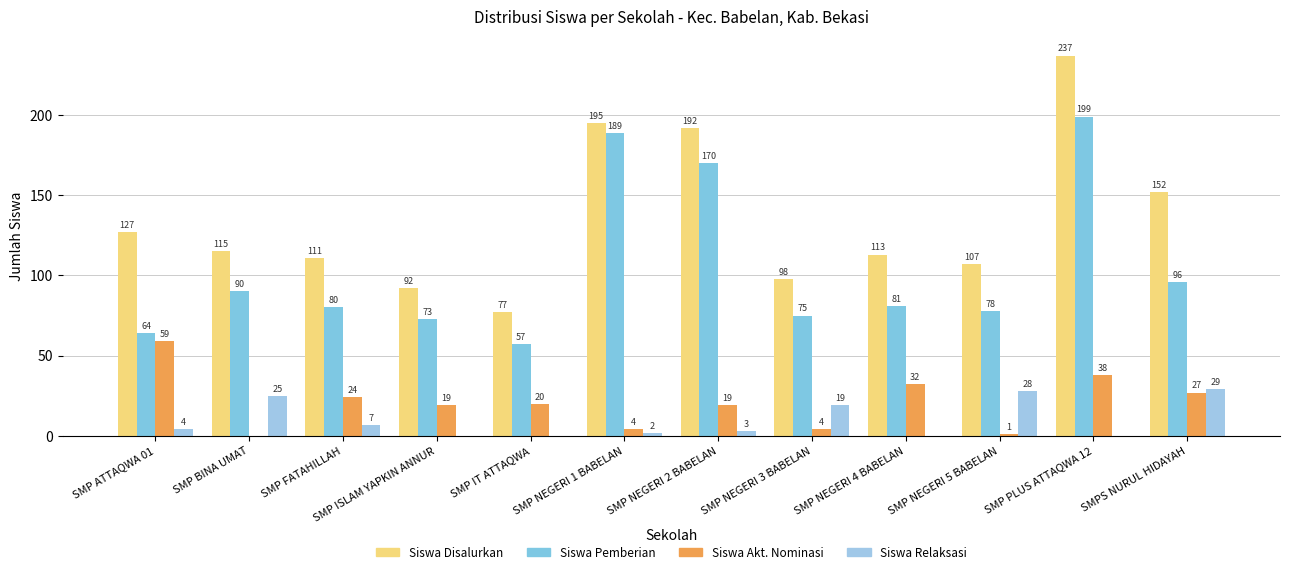

Which series has the largest total across all categories?

Siswa Disalurkan